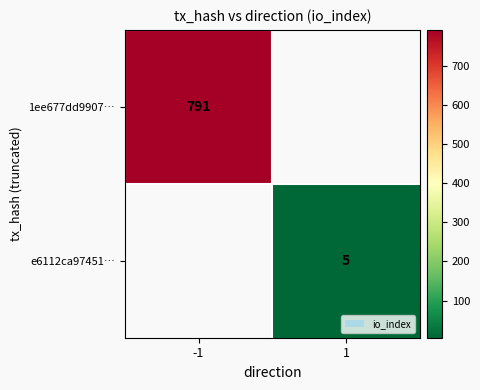

The e6112ca97451… series shows 3 at 1. True or false?

False